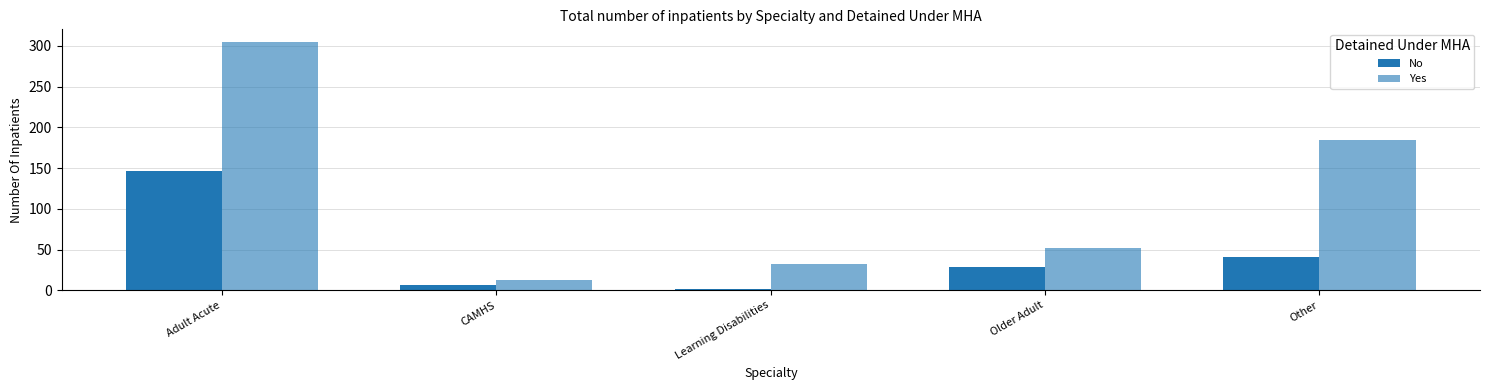

At how many categories does at least one series exceed 271?

1